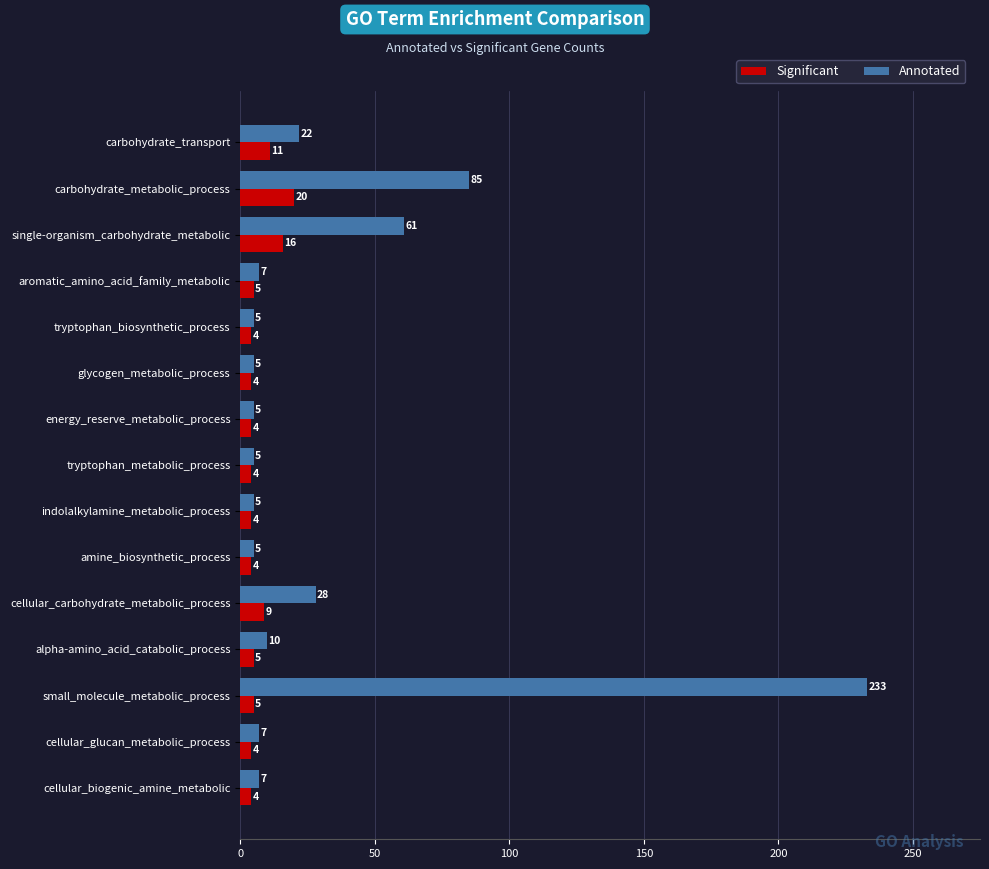

What is the greatest value displayed?

233